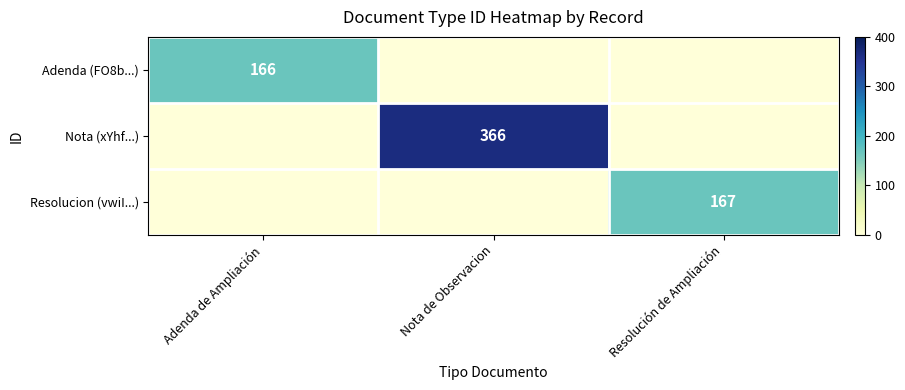

Which category has the lowest value across all series?

Nota de Observacion